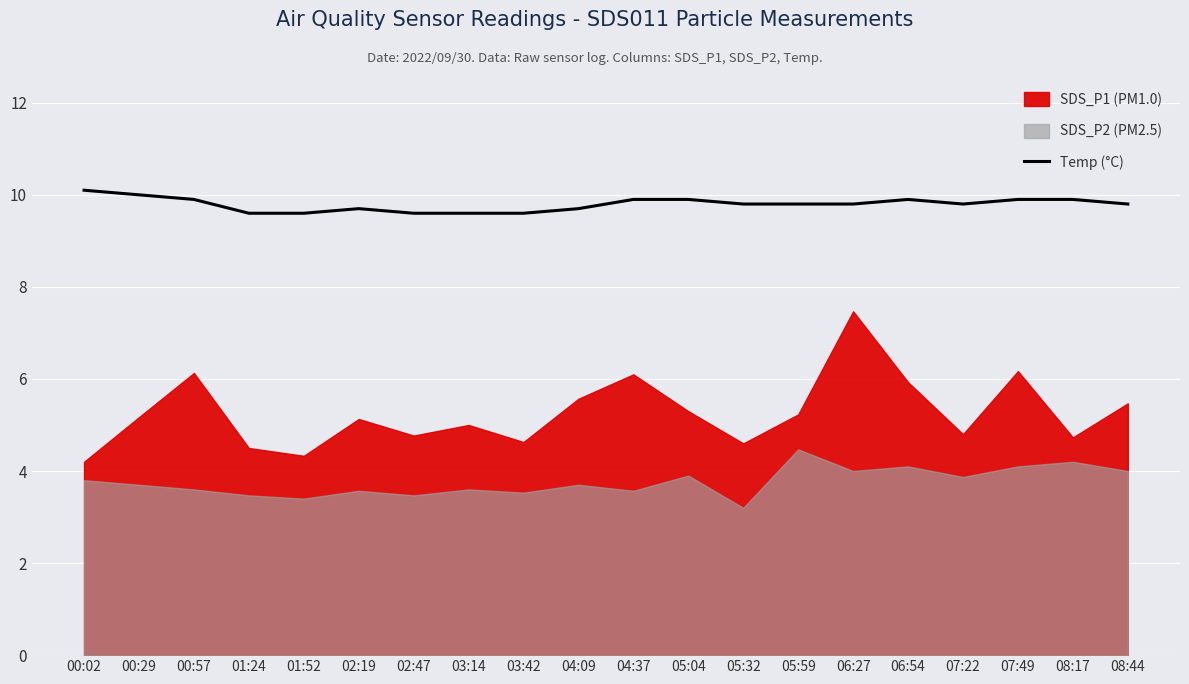

What is the ratio of the value at 05:04 to the value at 08:17?

1.0